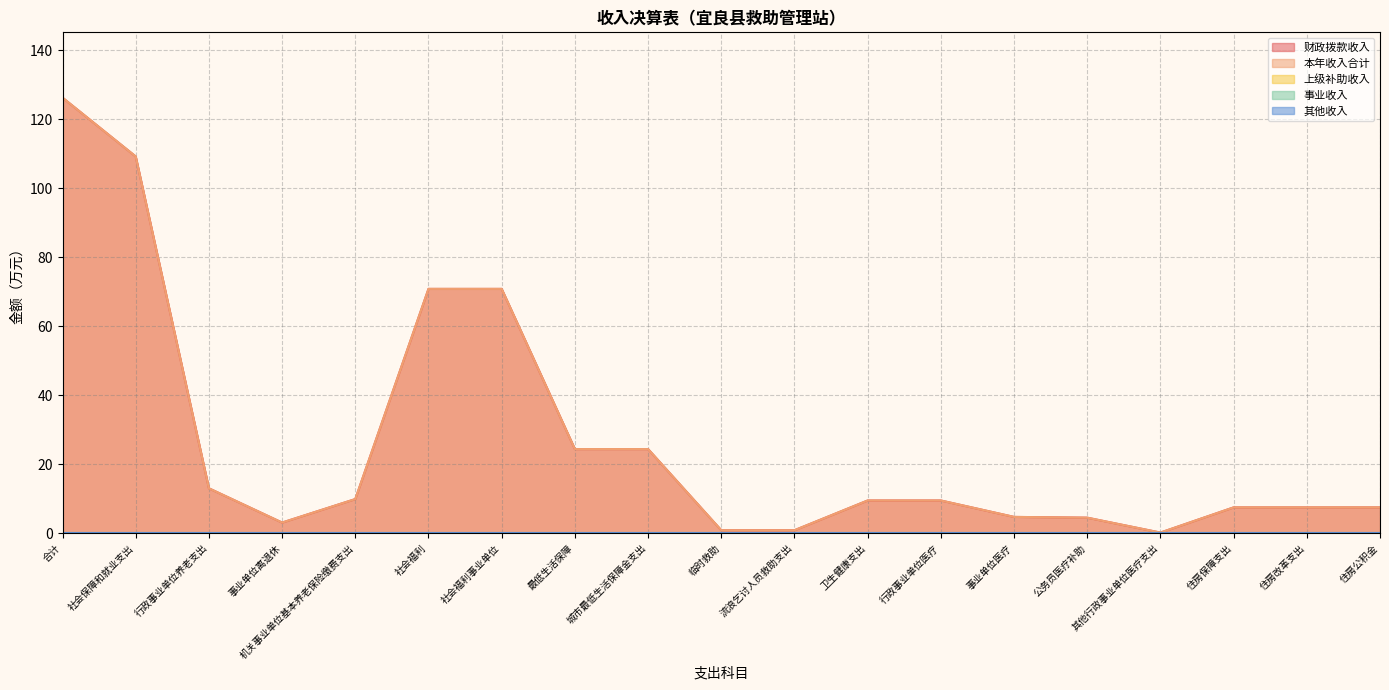

What is the label of the 2nd point from the right?

住房改革支出